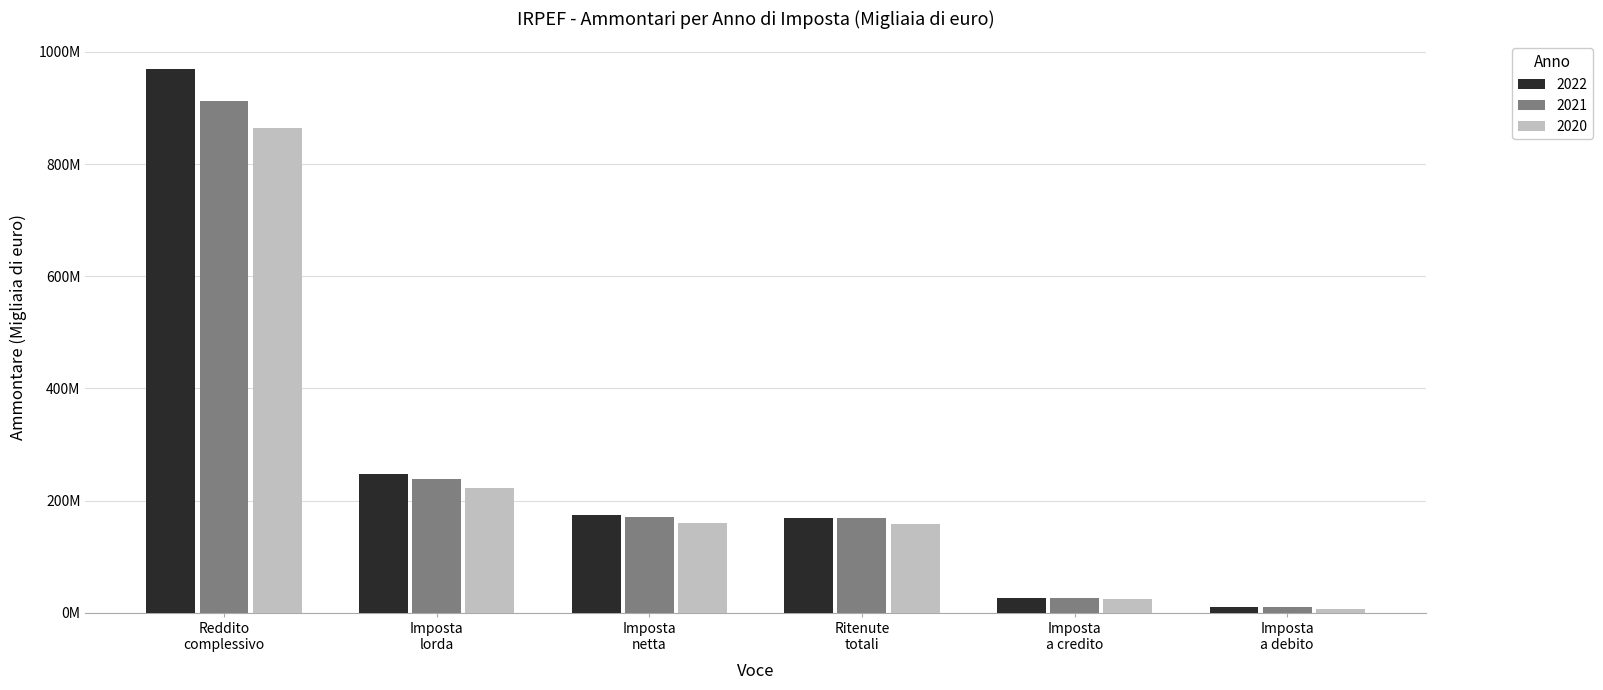

Are the bars horizontal?

No